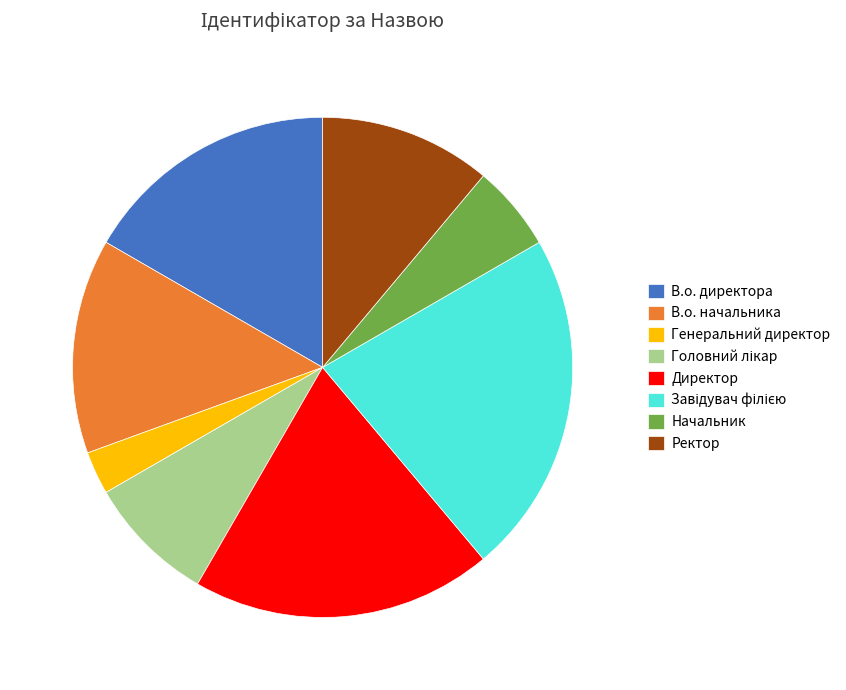

Which category has the smallest portion of the pie?

Генеральний директор